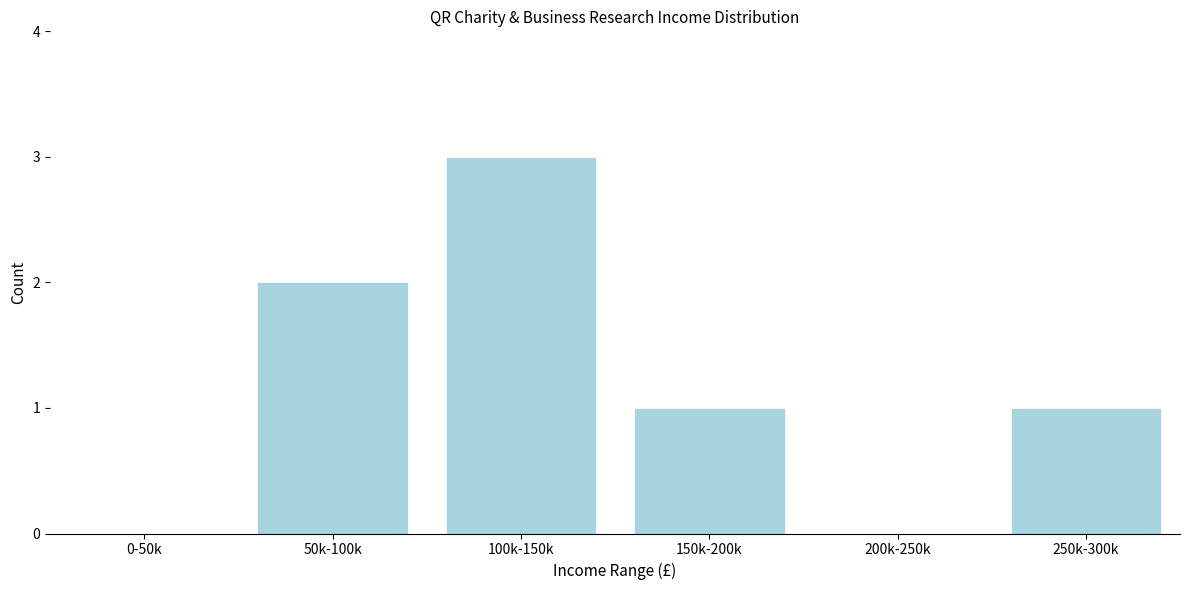

Reading left to right, list all the values displayed in this chart.

0-50k=0	50k-100k=2	100k-150k=3	150k-200k=1	200k-250k=0	250k-300k=1